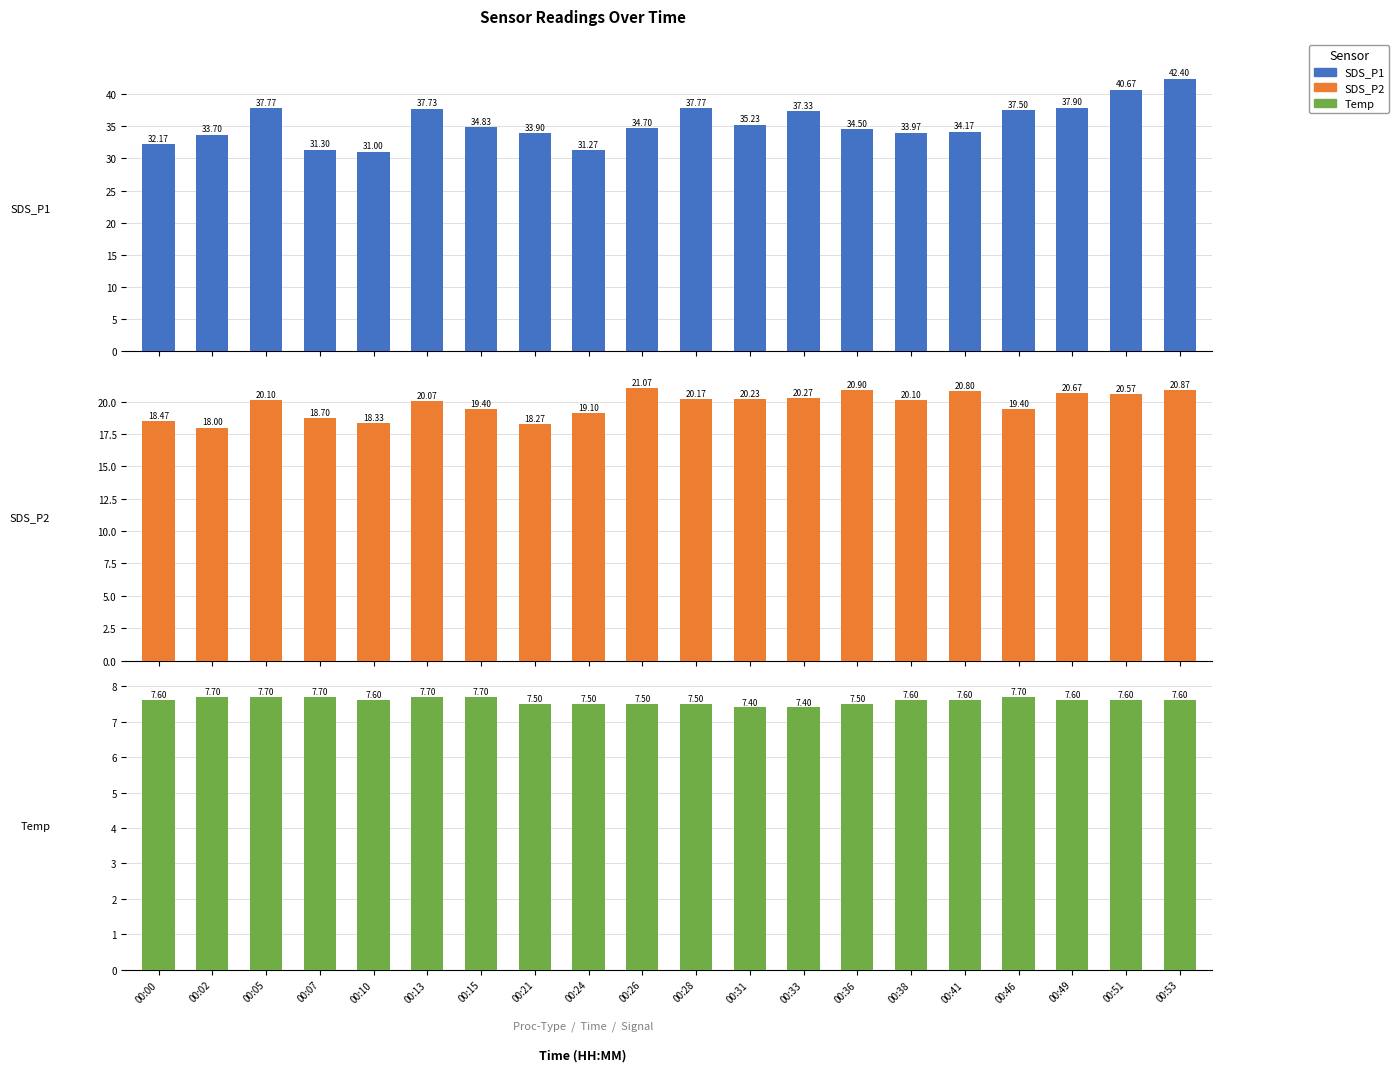

Reading right to left, what are all the values shown in this chart?

SDS_P1: 42.4	40.7	37.9	37.5	34.2	34.0	34.5	37.3	35.2	37.8	34.7	31.3	33.9	34.8	37.7	31.0	31.3	37.8	33.7	32.2
SDS_P2: 20.9	20.6	20.7	19.4	20.8	20.1	20.9	20.3	20.2	20.2	21.1	19.1	18.3	19.4	20.1	18.3	18.7	20.1	18.0	18.5
Temp: 7.6	7.6	7.6	7.7	7.6	7.6	7.5	7.4	7.4	7.5	7.5	7.5	7.5	7.7	7.7	7.6	7.7	7.7	7.7	7.6